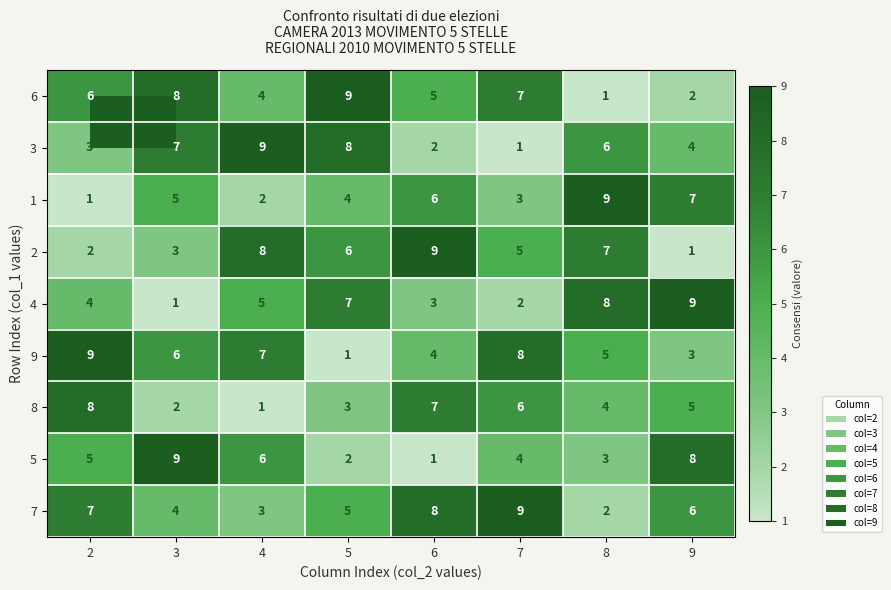

Which series has the largest total across all categories?

7